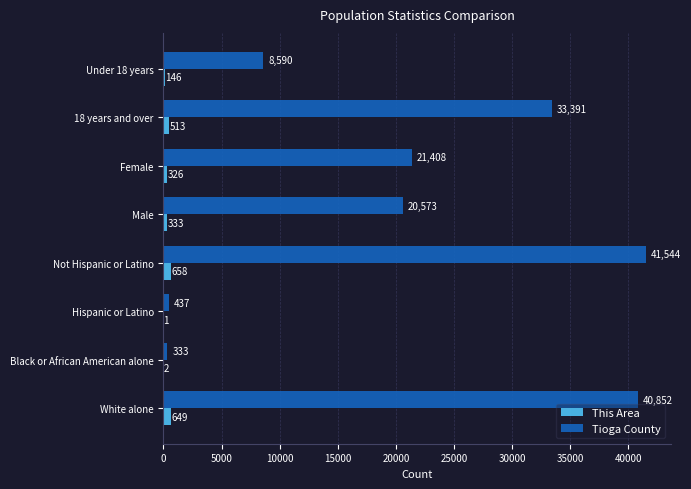

How many data points does each series have?

8